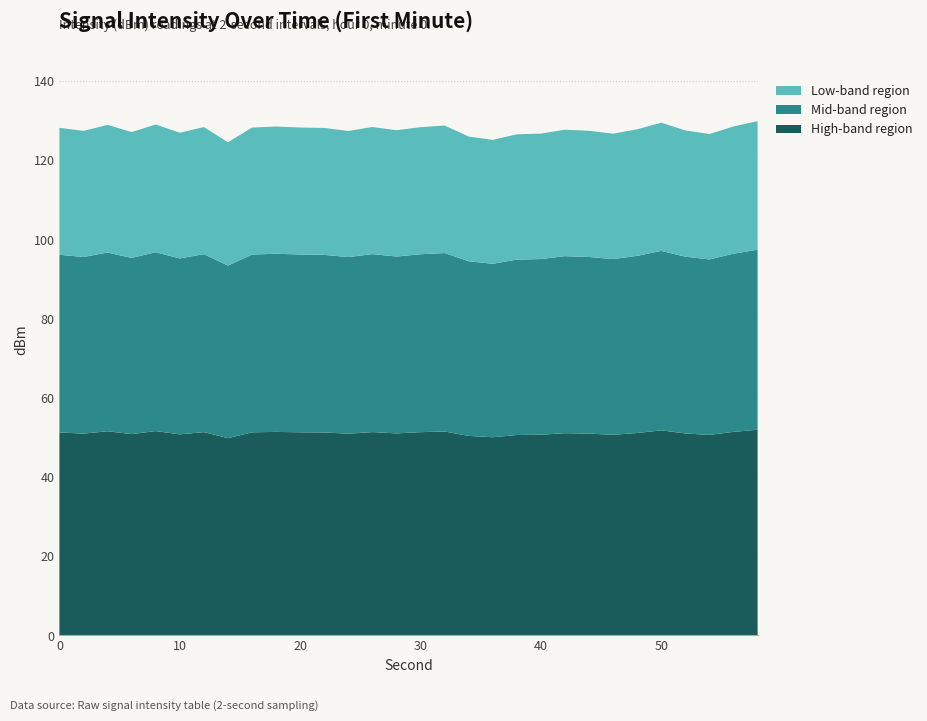

The High-band region series shows 86.5 at 30. True or false?

False